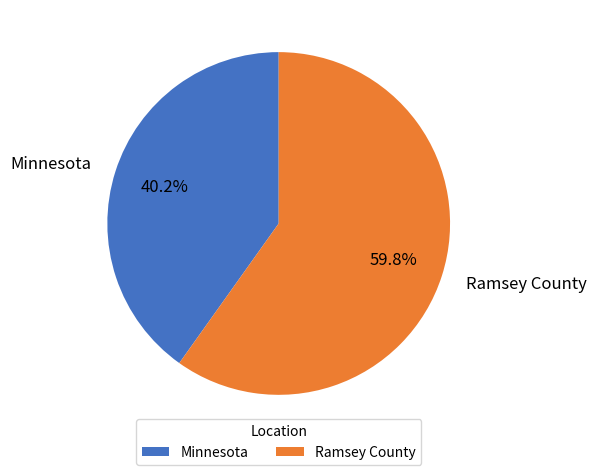

Is it true that Ramsey County is 60% of the pie?

True